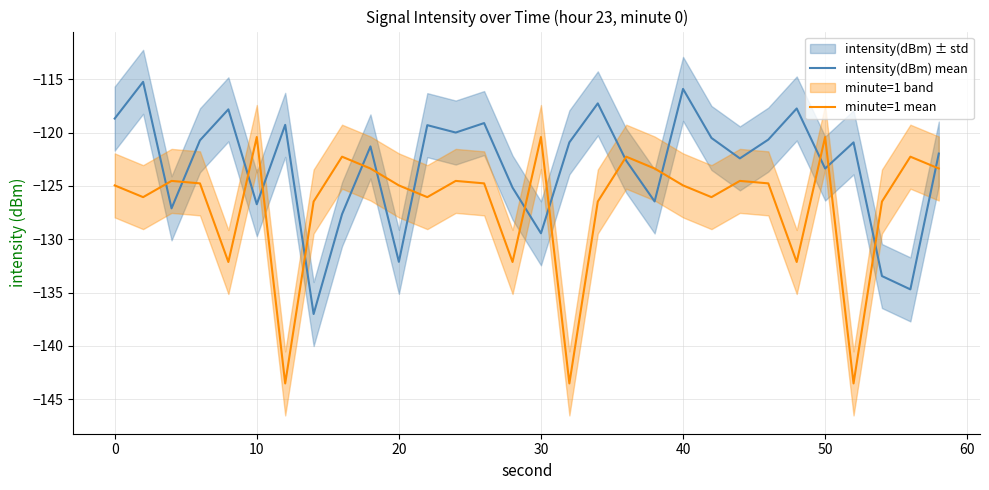

At which label does minute=1 mean first exceed -124?

10